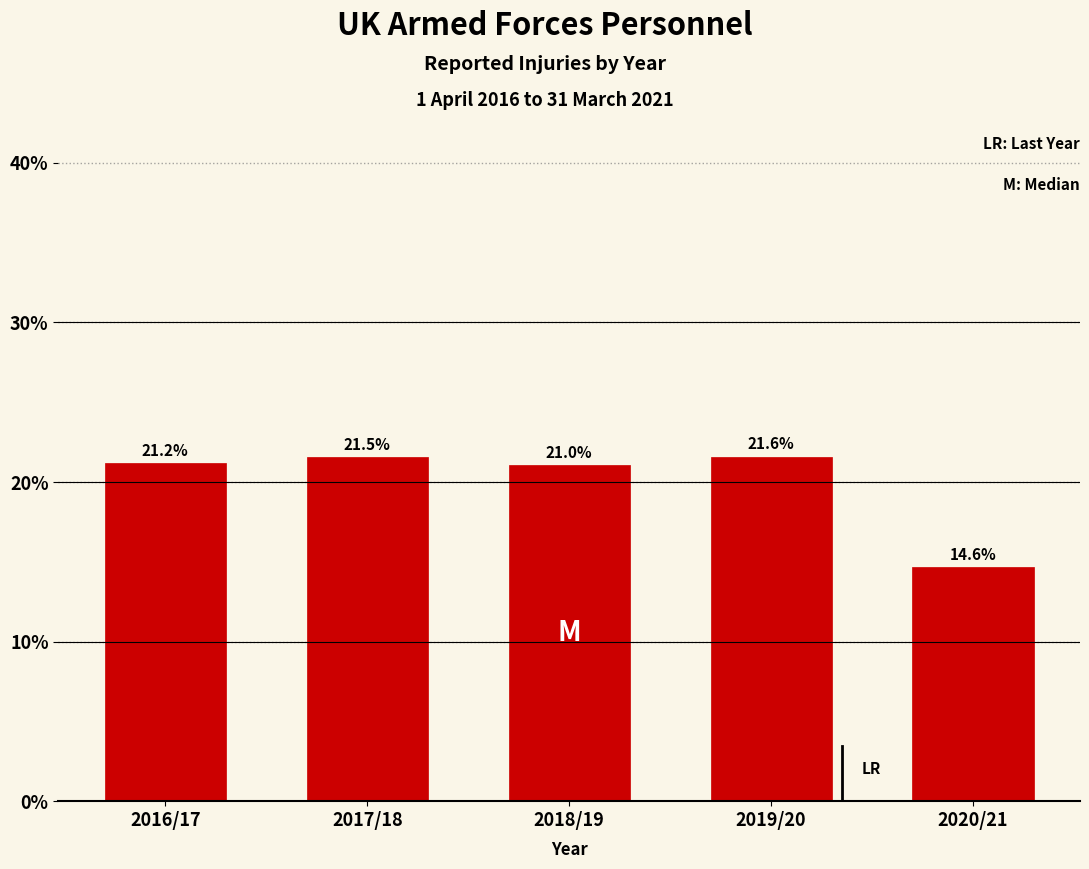

Reading right to left, list all the values displayed in this chart.

2020/21=14.6	2019/20=21.6	2018/19=21.0	2017/18=21.5	2016/17=21.2